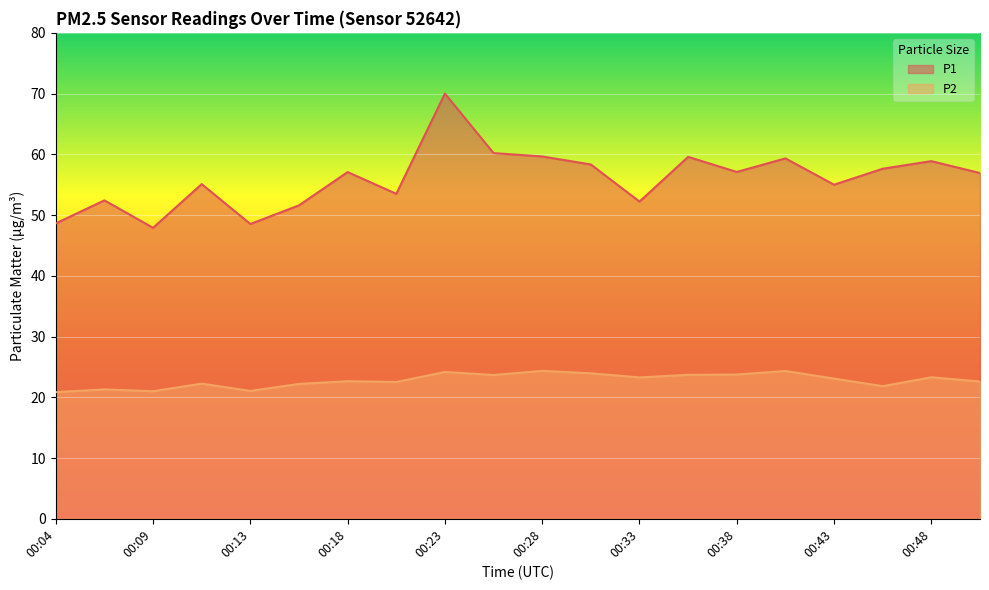

True or false: P1 has a value of 53.5 at 00:21.

True